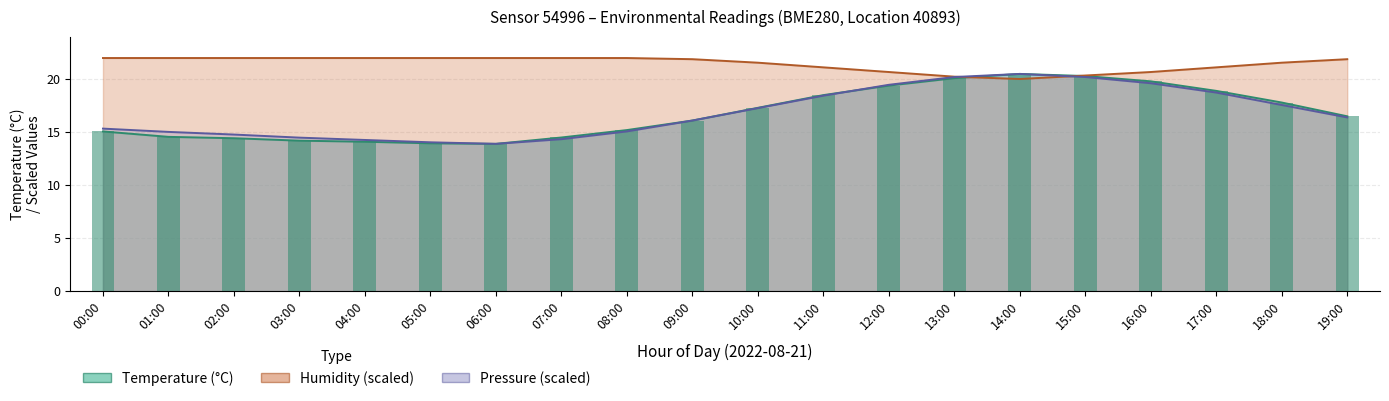

At 13:00, list the series in order from largest to smallest.

humidity, temperature, pressure_norm